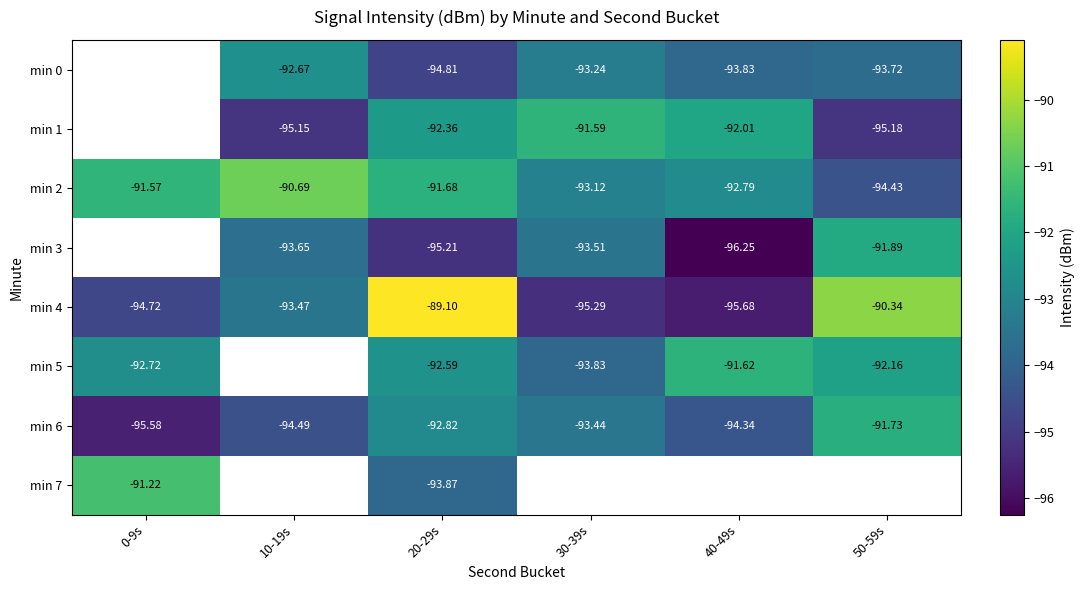

The value of min 2 at 30-39s is -93.1. True or false?

True